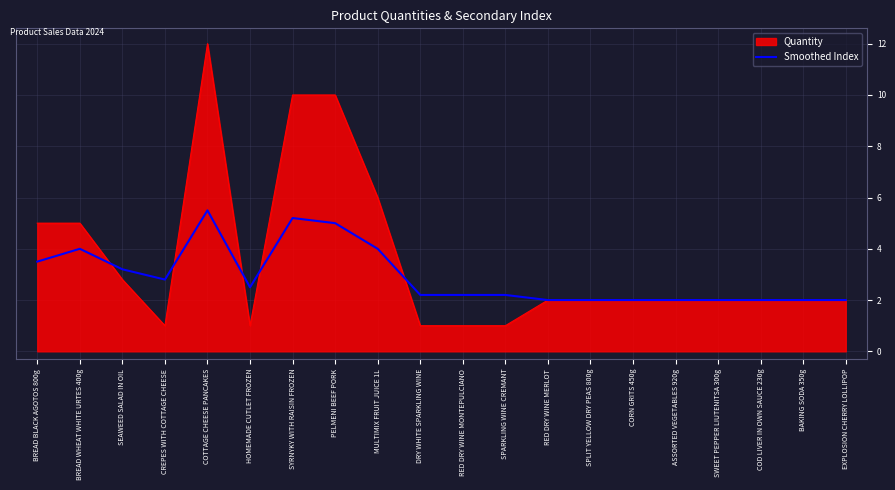

What is the difference between the highest and lowest values at RED DRY WINE MONTEPULCIANO?

1.2